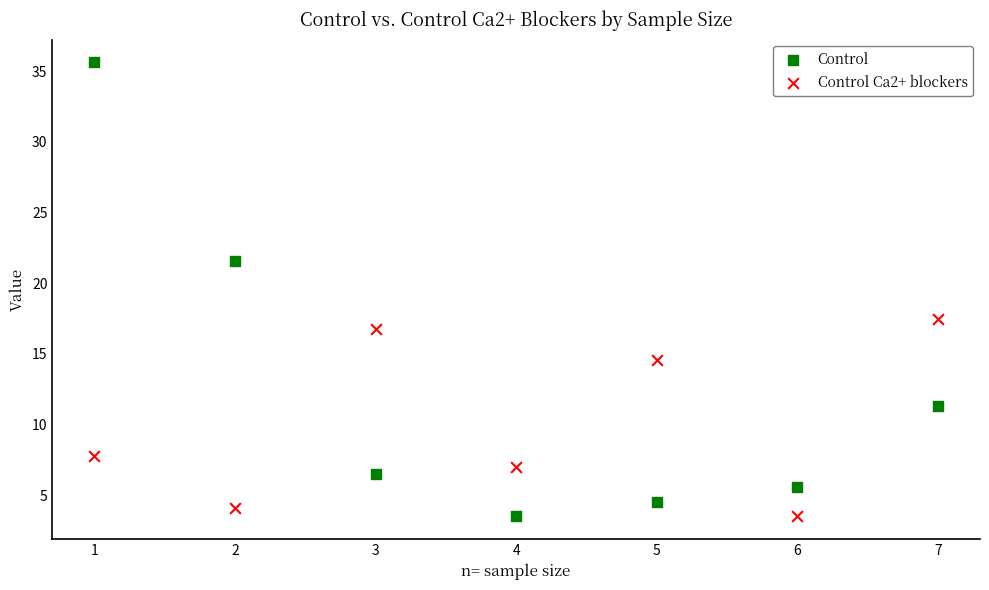

Which series has the widest spread of Y values?

Control